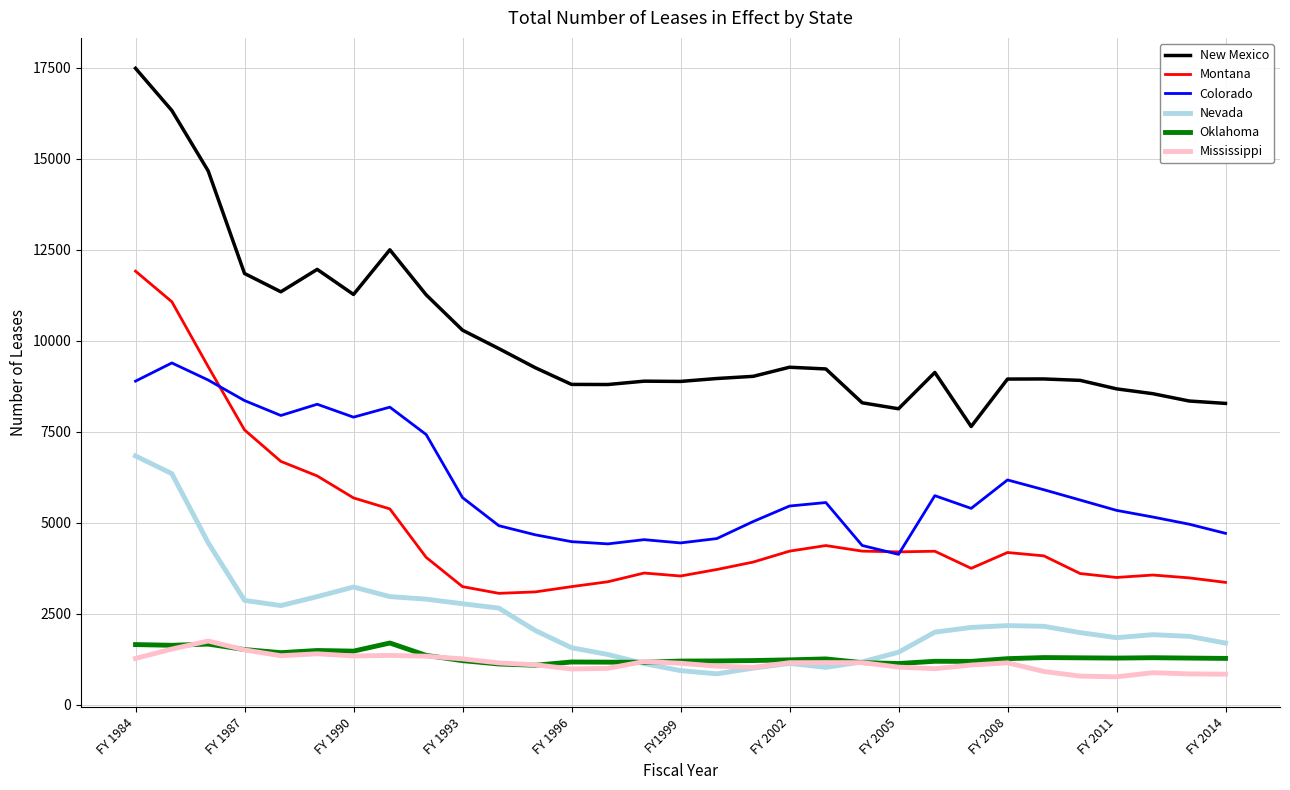

Which series has the widest spread of values?

New Mexico